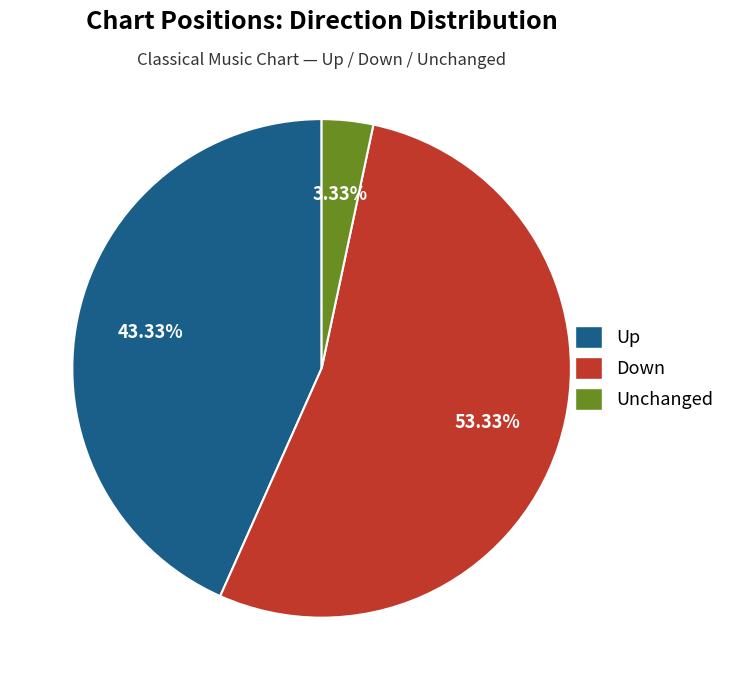

Does any single category account for the majority?

Yes